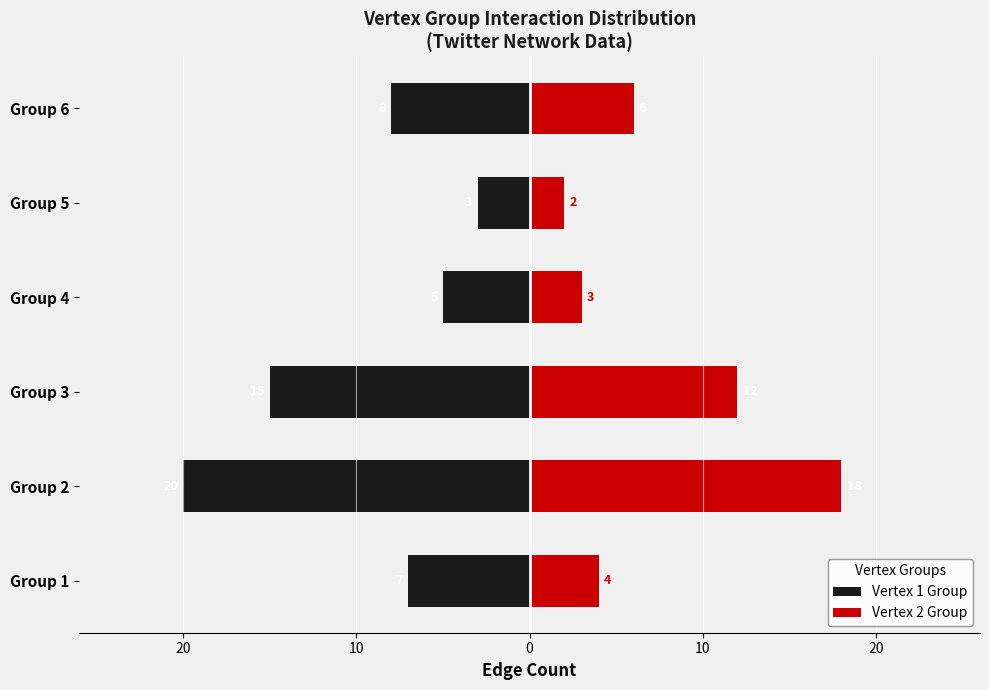

What is the difference between the highest and lowest values at Group 3?

27